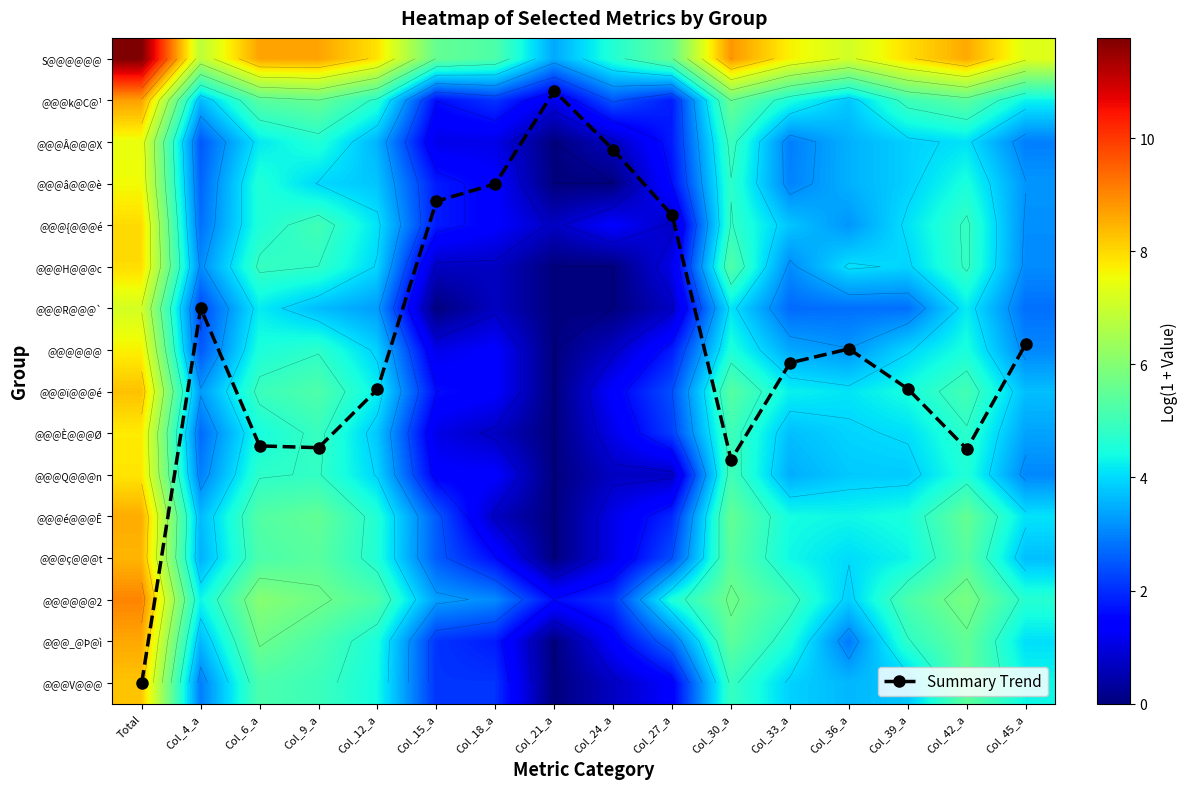

Which series has the widest spread of values?

Summary Trend